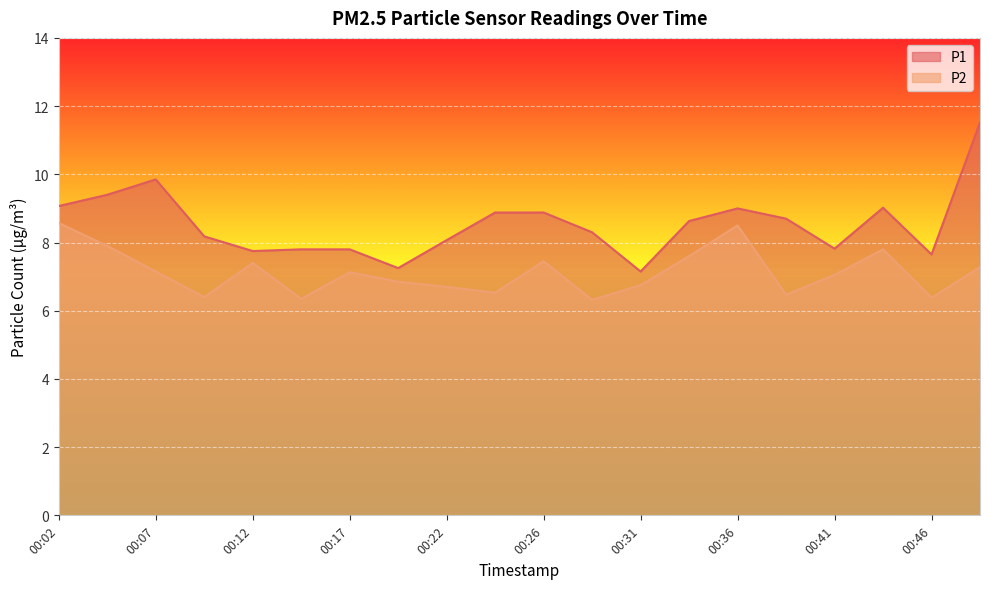

Reading left to right, extract all data points from this chart.

P1: 9.1	9.4	9.8	8.2	7.8	7.8	7.8	7.2	8.1	8.9	8.9	8.3	7.2	8.6	9.0	8.7	7.8	9.0	7.7	11.5
P2: 8.6	7.9	7.2	6.4	7.4	6.3	7.1	6.8	6.7	6.5	7.5	6.3	6.8	7.6	8.5	6.5	7.0	7.8	6.4	7.3